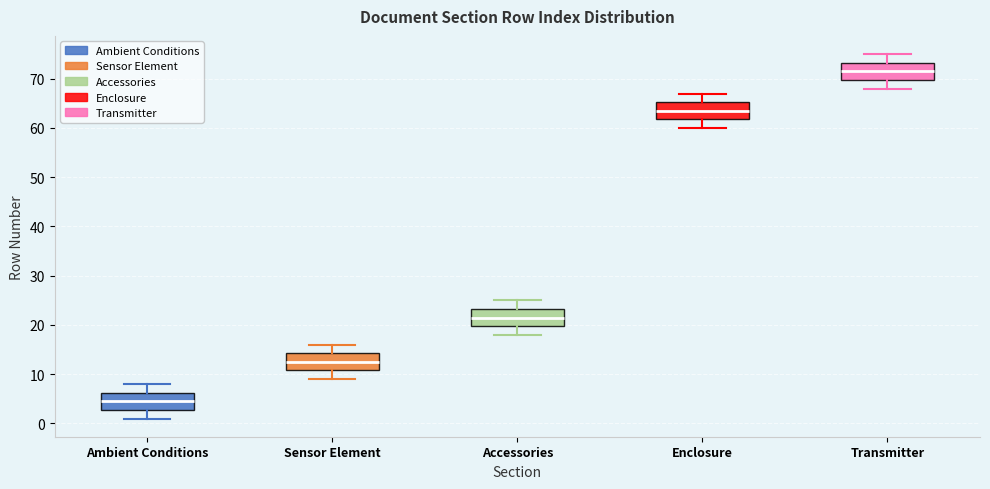

Where does the lower whisker of the box for Transmitter end on the y-axis? The values are not printed on the chart, so give them approximately, as read against the axis.

68